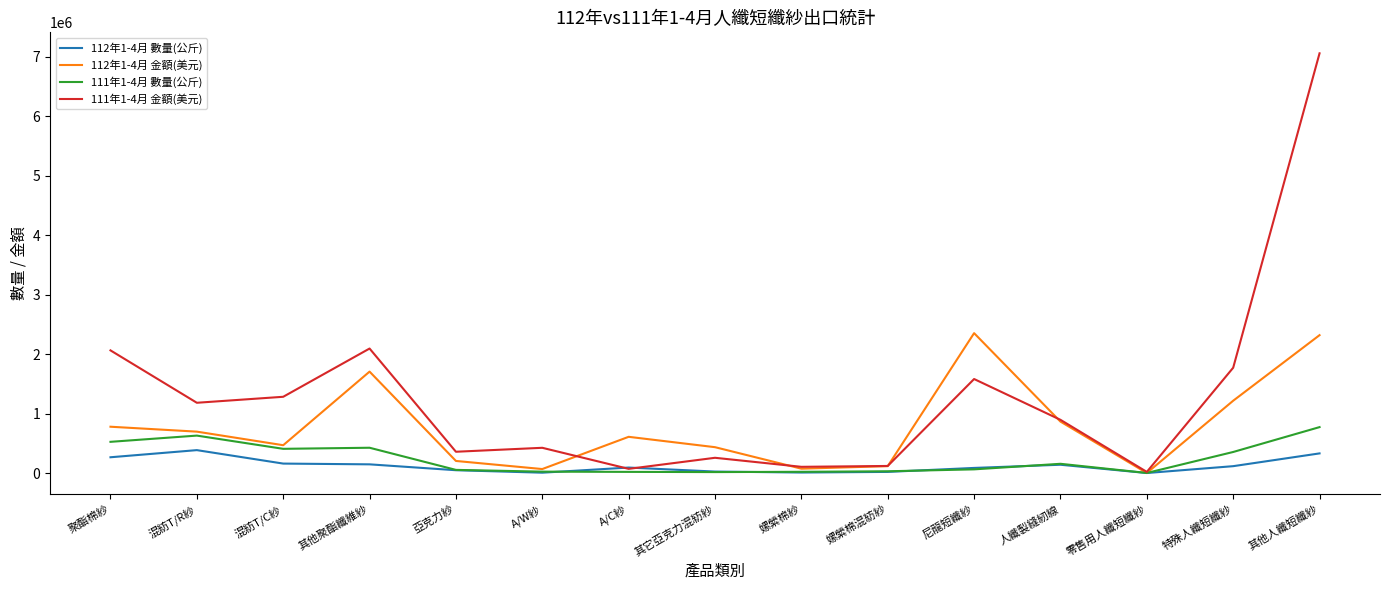

Where do 111年1-4月 金額(美元) and 112年1-4月 金額(美元) first cross each other?

A/W紗 and A/C紗